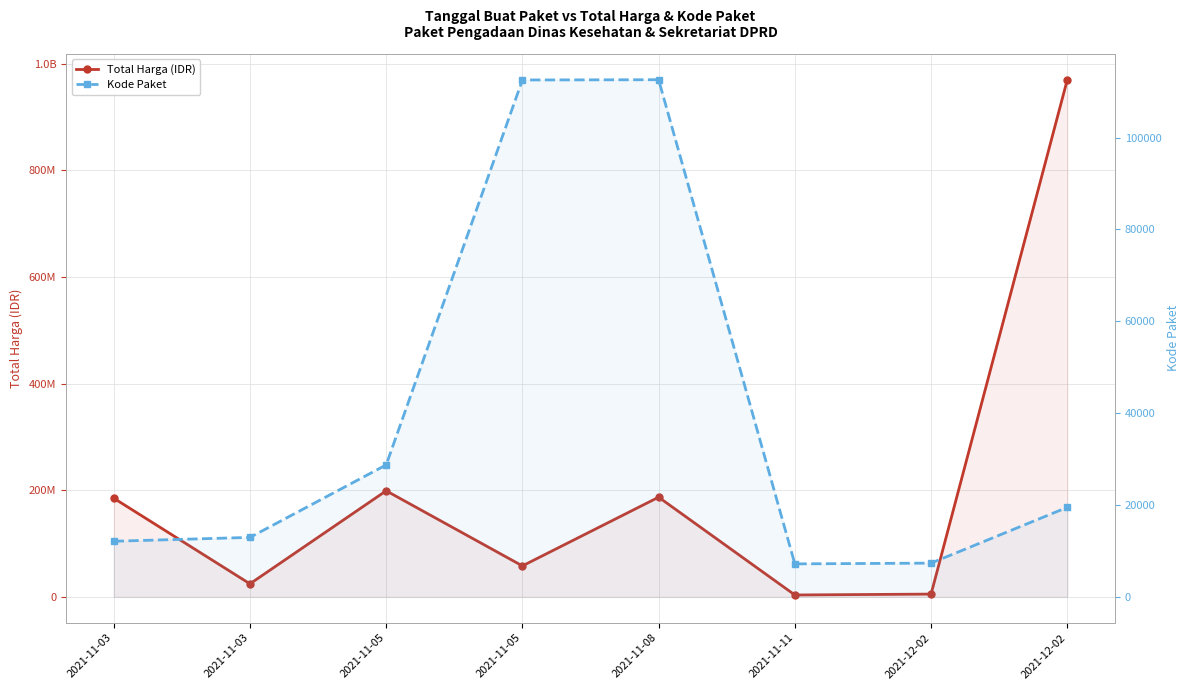

Which series has the largest total across all categories?

Total Harga (IDR)